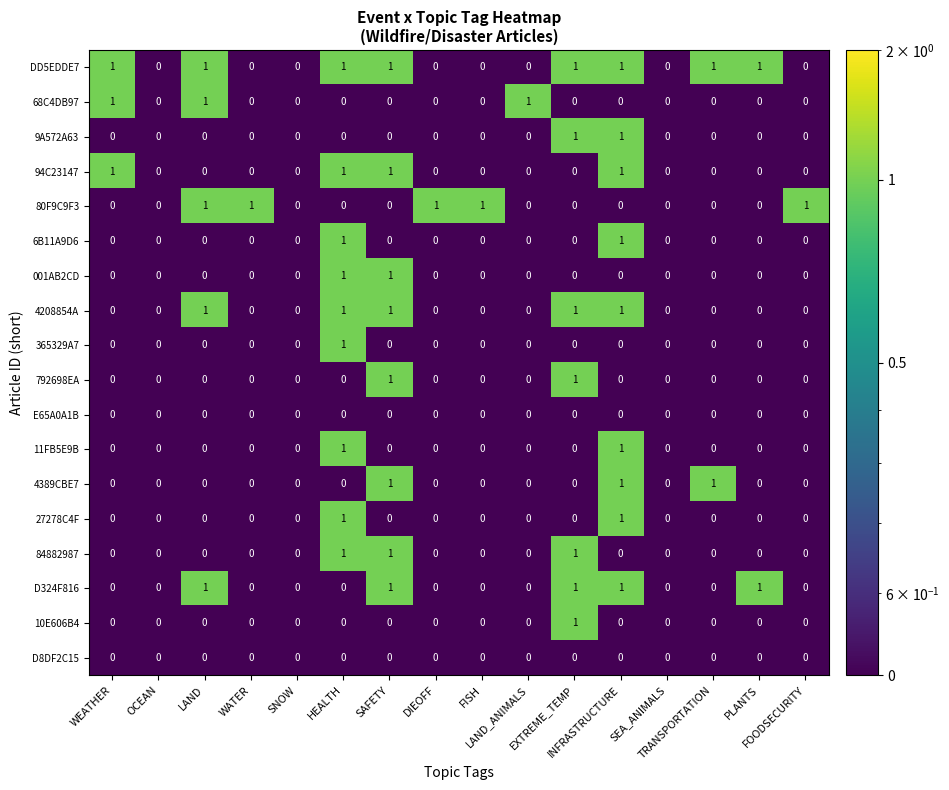

What is the sum of all 68C4DB97 values?

3